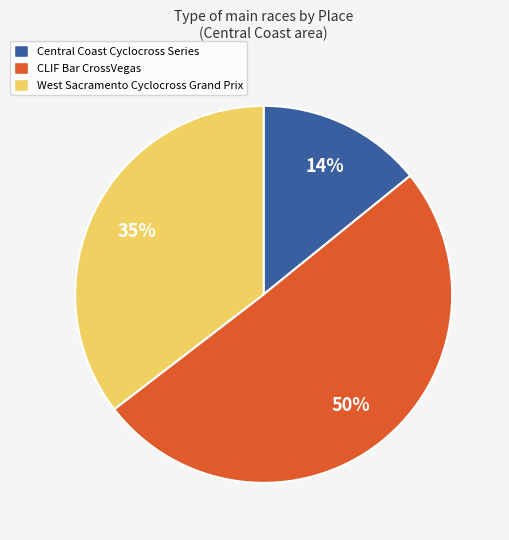

Rank the categories by value from highest to lowest.

CLIF Bar CrossVegas, West Sacramento Cyclocross Grand Prix, Central Coast Cyclocross Series